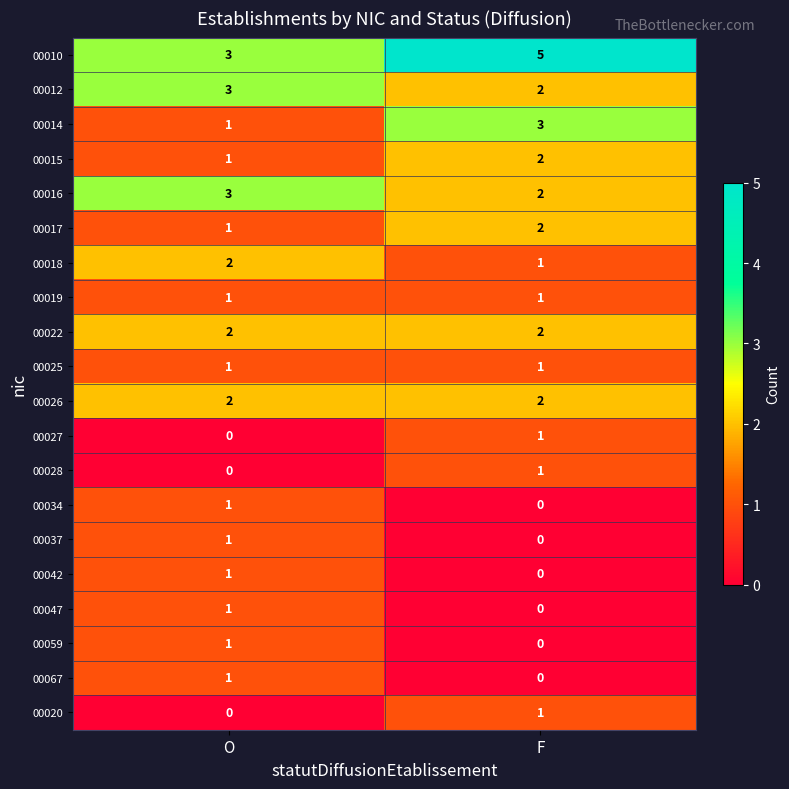

Is it true that 00019 equals 0 at O?

False